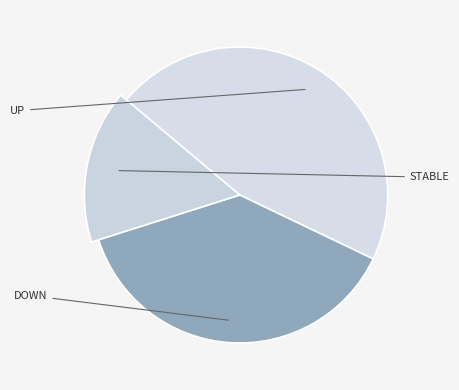

The up slice represents 34% of the pie. True or false?

False